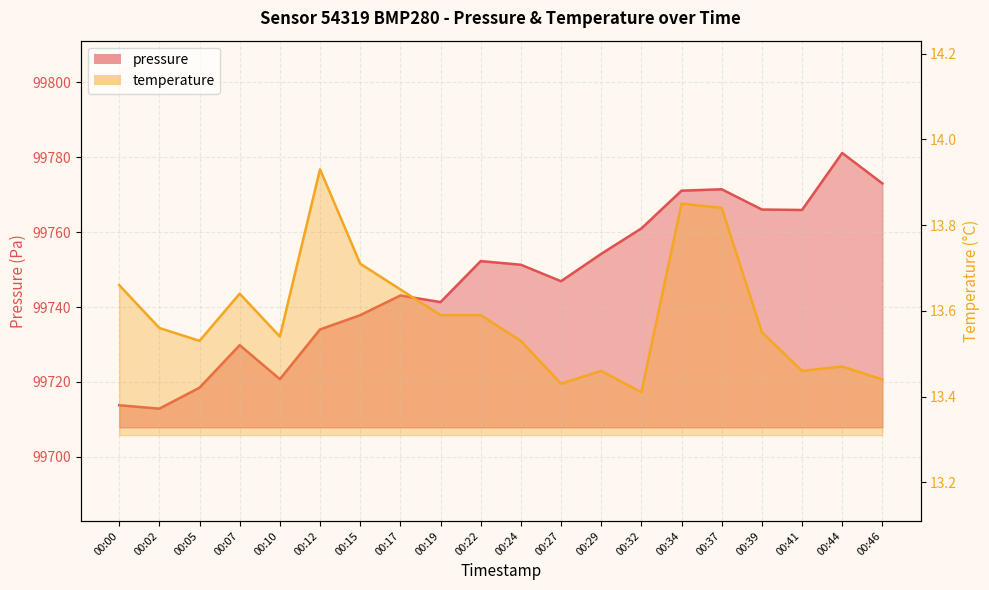

True or false: temperature has a value of 13.5 at 00:10.

True